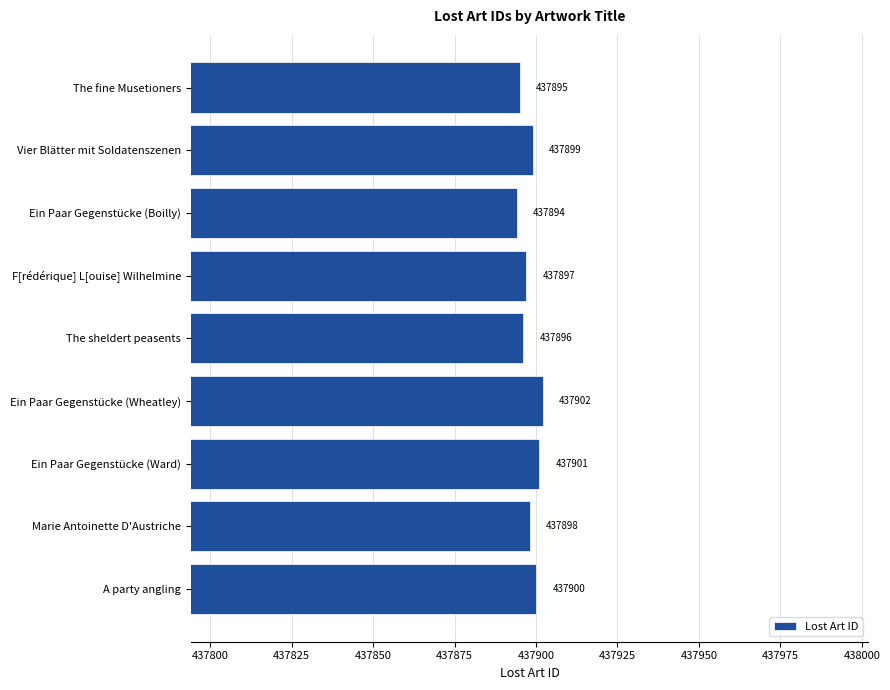

How many values are below 437898?

4